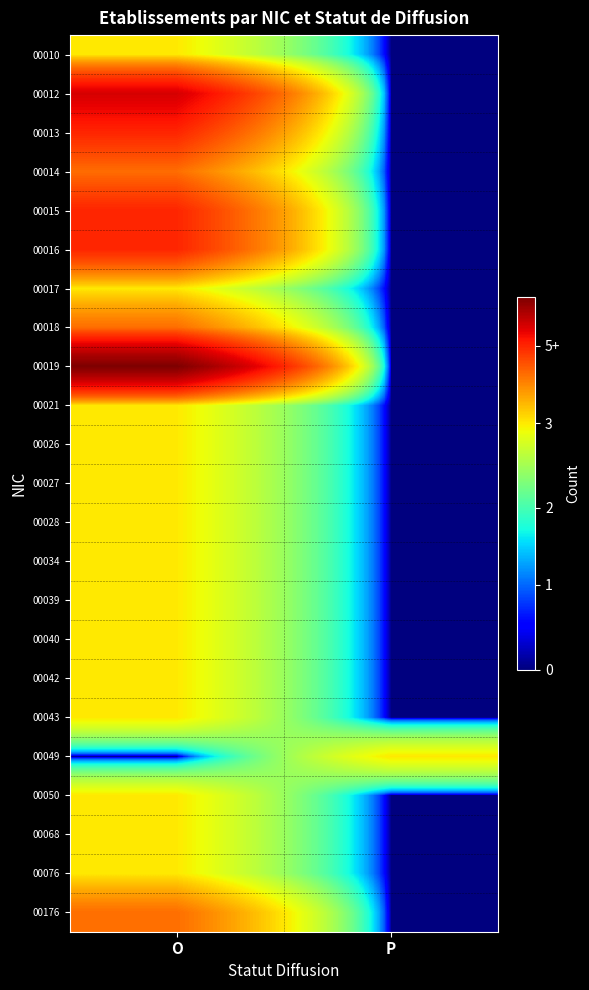

Reading left to right, extract all data points from this chart.

00010: O=1.0	P=0.0
00012: O=4.0	P=0.0
00013: O=3.0	P=0.0
00014: O=2.0	P=0.0
00015: O=3.0	P=0.0
00016: O=3.0	P=0.0
00017: O=1.0	P=0.0
00018: O=2.0	P=0.0
00019: O=6.0	P=0.0
00021: O=1.0	P=0.0
00026: O=1.0	P=0.0
00027: O=1.0	P=0.0
00028: O=1.0	P=0.0
00034: O=1.0	P=0.0
00039: O=1.0	P=0.0
00040: O=1.0	P=0.0
00042: O=1.0	P=0.0
00043: O=1.0	P=0.0
00049: O=0.0	P=1.0
00050: O=1.0	P=0.0
00068: O=1.0	P=0.0
00076: O=1.0	P=0.0
00176: O=2.0	P=0.0